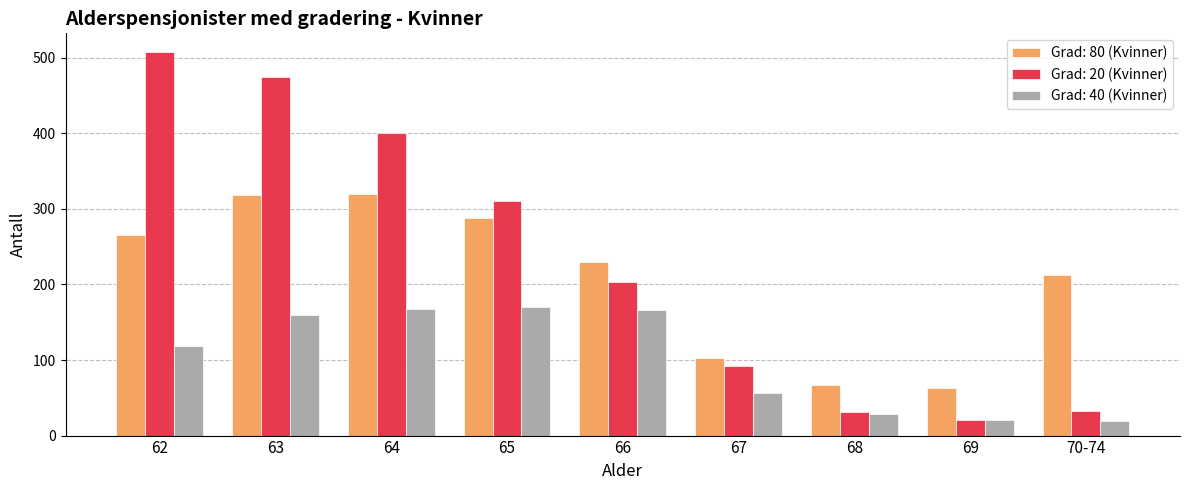

Does the chart contain any negative values?

No